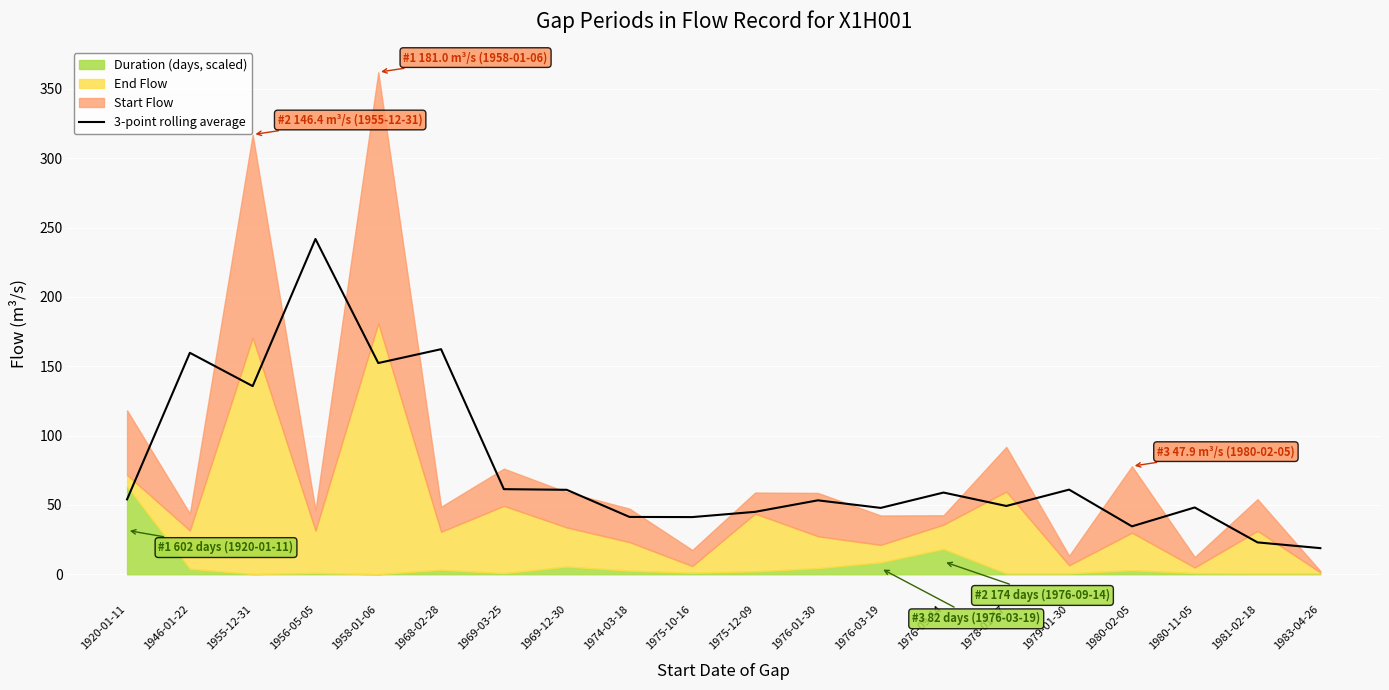

What is the maximum value for 3-point rolling average?

241.8